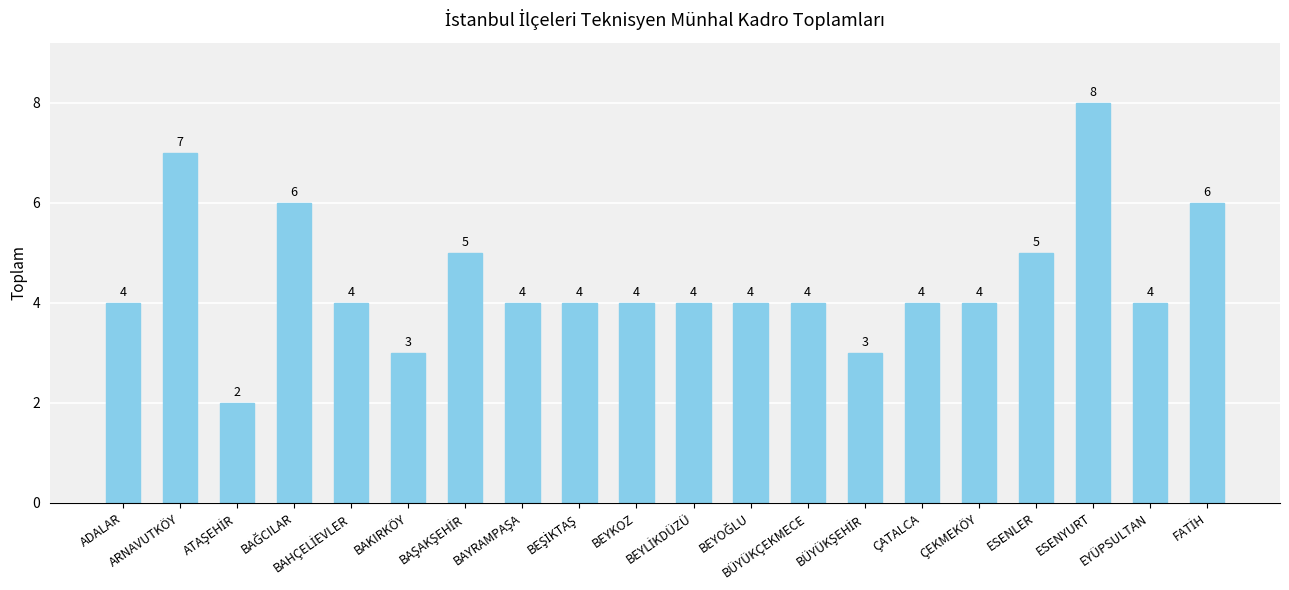

How many values are between 4 and 5?

13